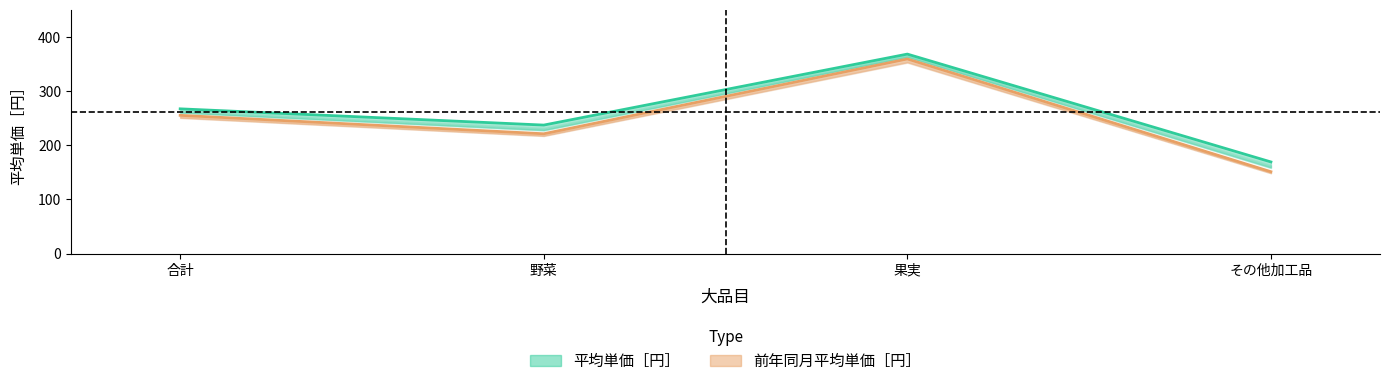

What is the value of the 平均単価［円］ point at the 4th from the left?

169